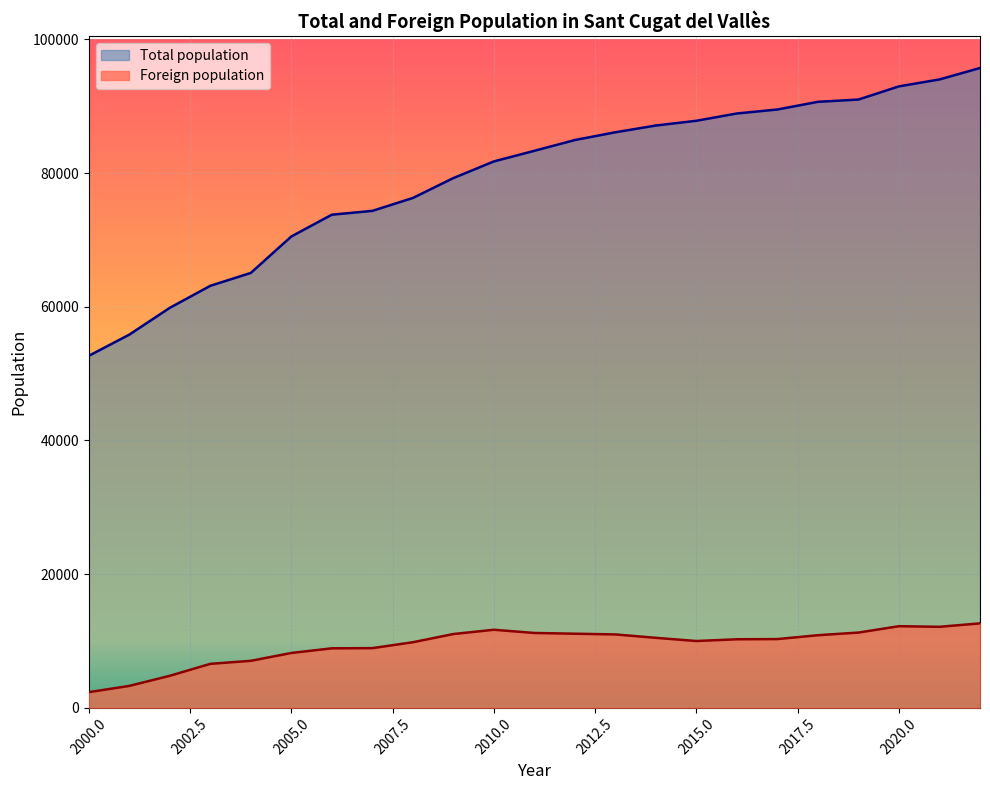

At which label does Total population reach its minimum?

2000